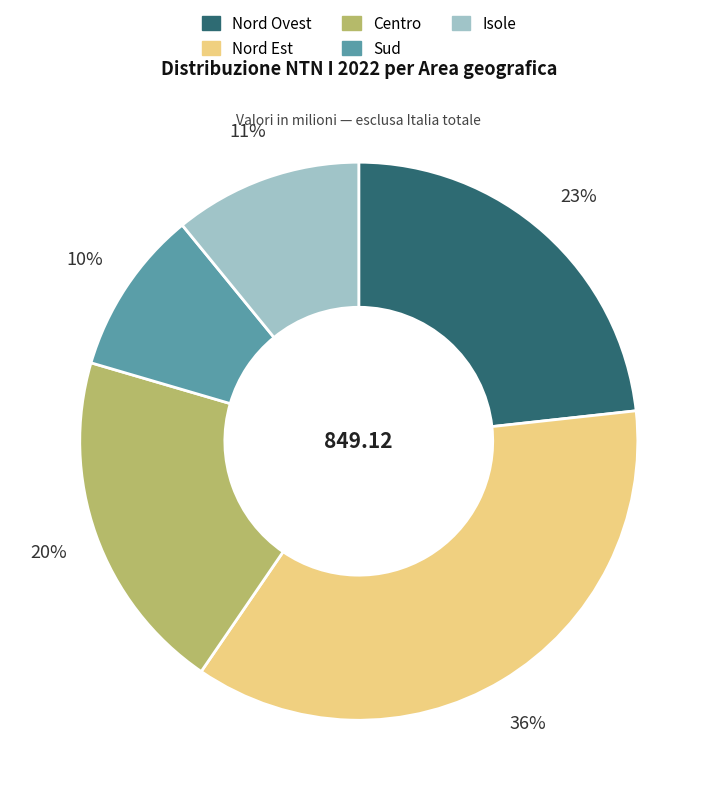

What percentage is the Sud slice, to the nearest percent?

10%